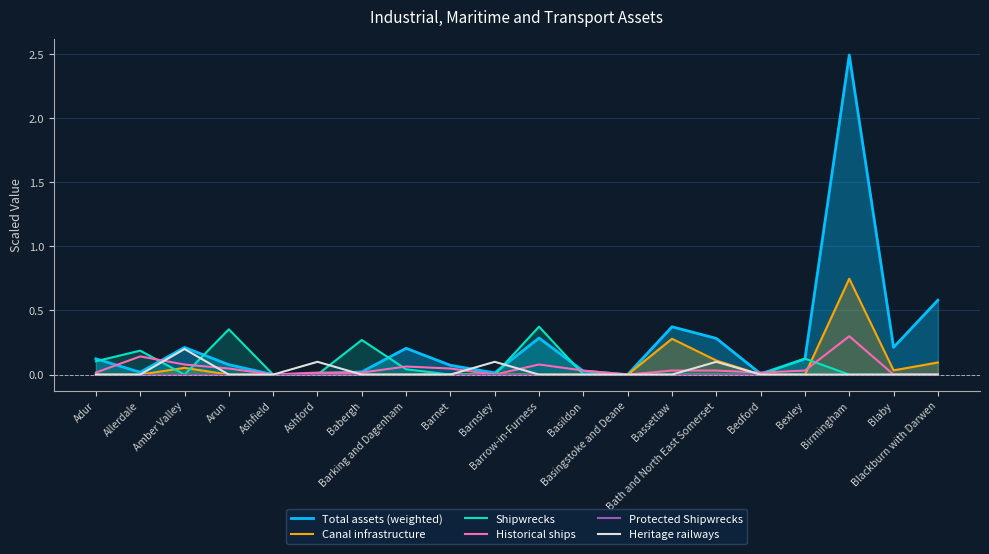

Where is Total assets (weighted) nearest to the value 1?

Blackburn with Darwen